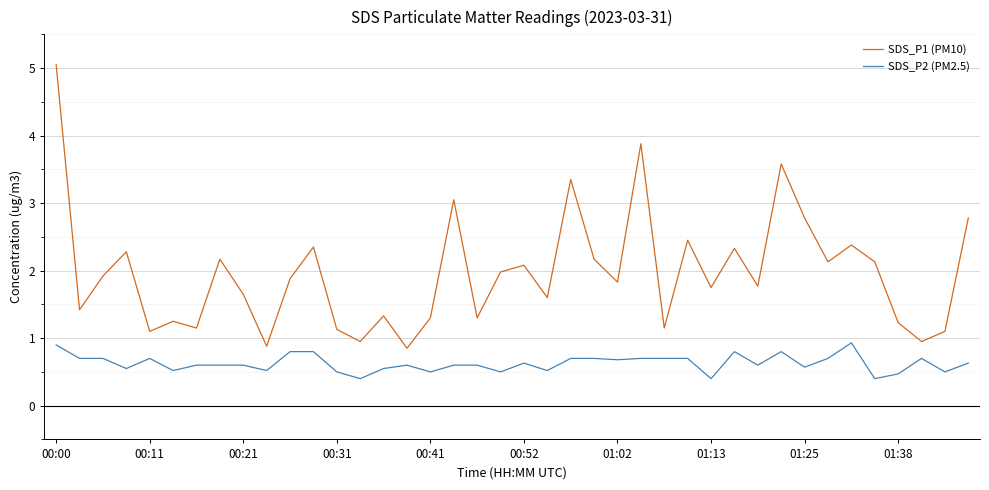

What is the maximum value for SDS_P2 (PM2.5)?

0.9